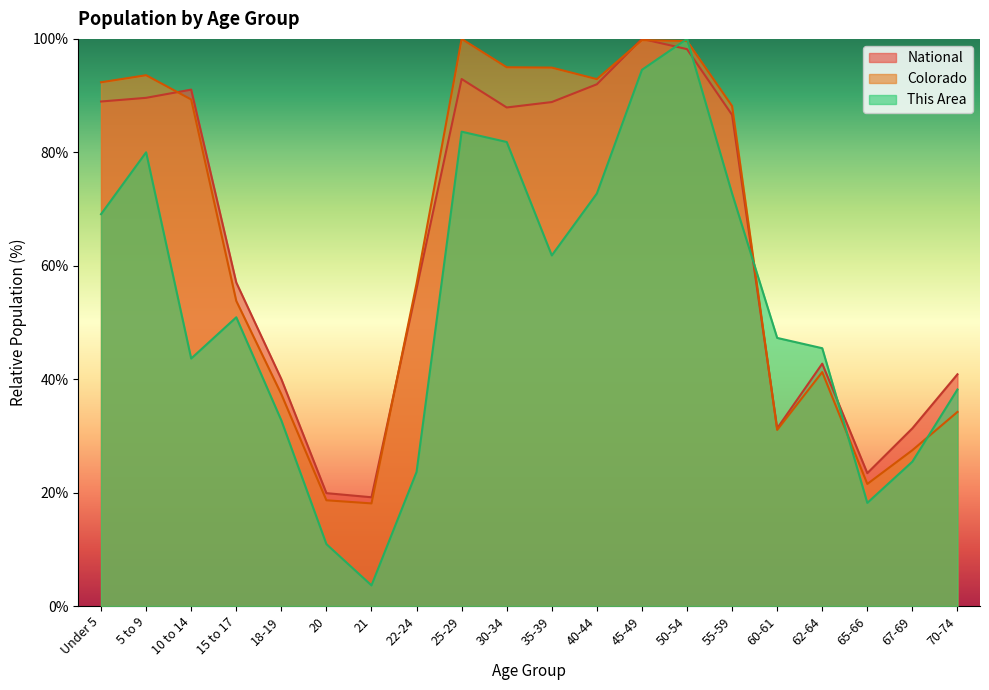

True or false: National has more than 0 points higher than both neighbors.

True